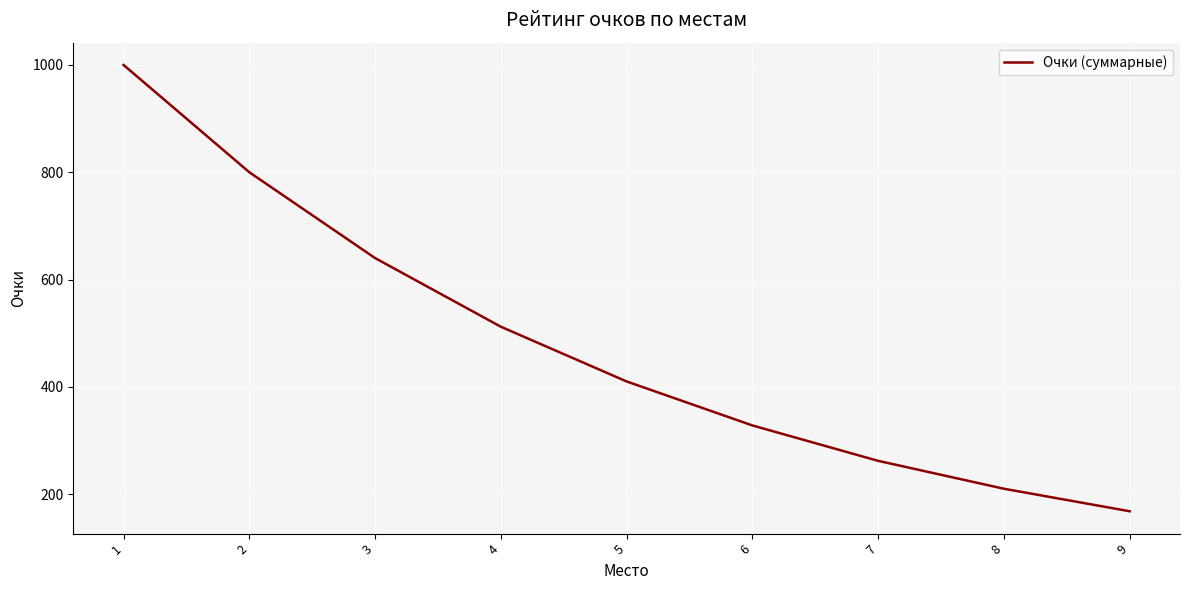

Where is the data nearest to the value 584?

3